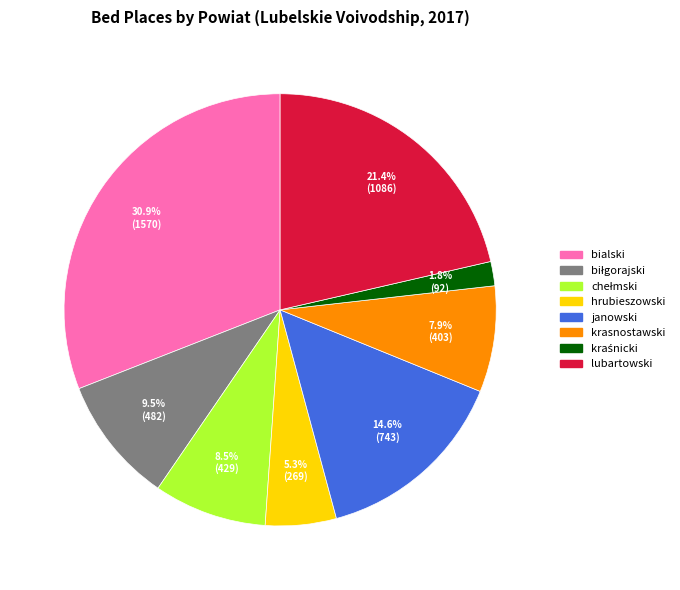

Does any single category account for the majority?

No